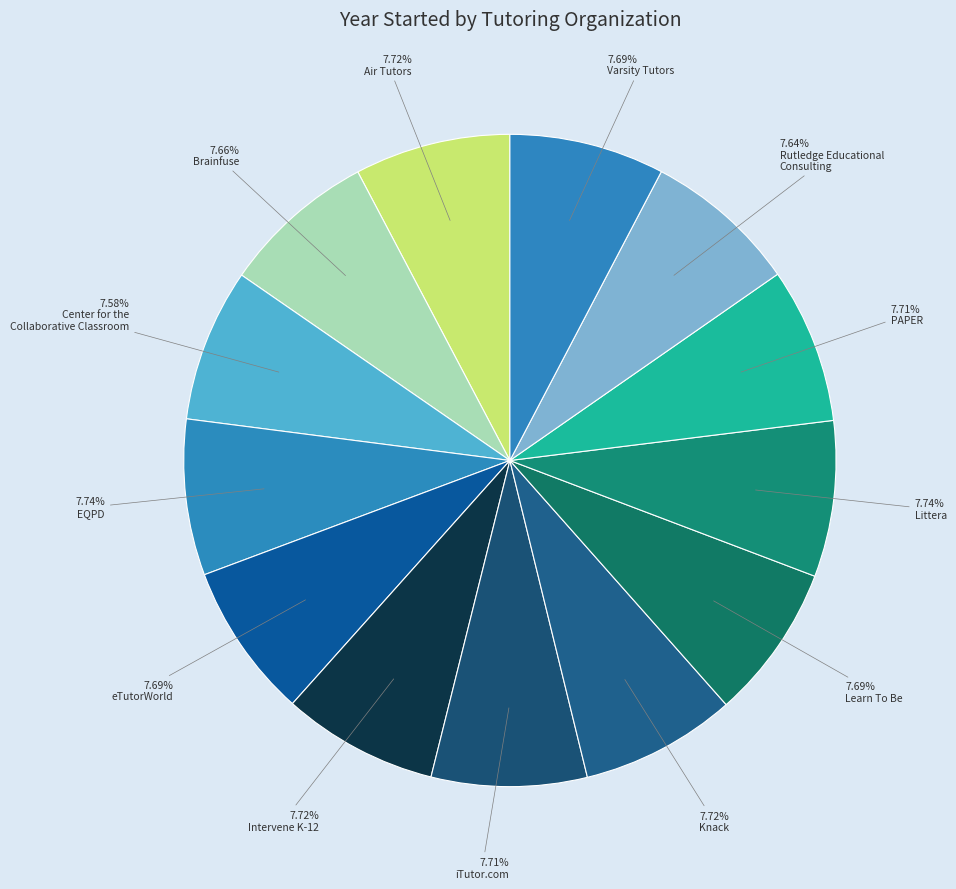

How many slices are in this pie chart?

13